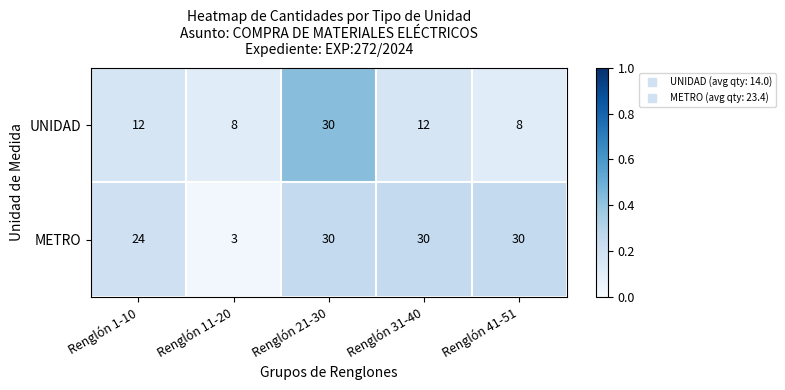

Rank the series by their average value, from highest to lowest.

METRO, UNIDAD